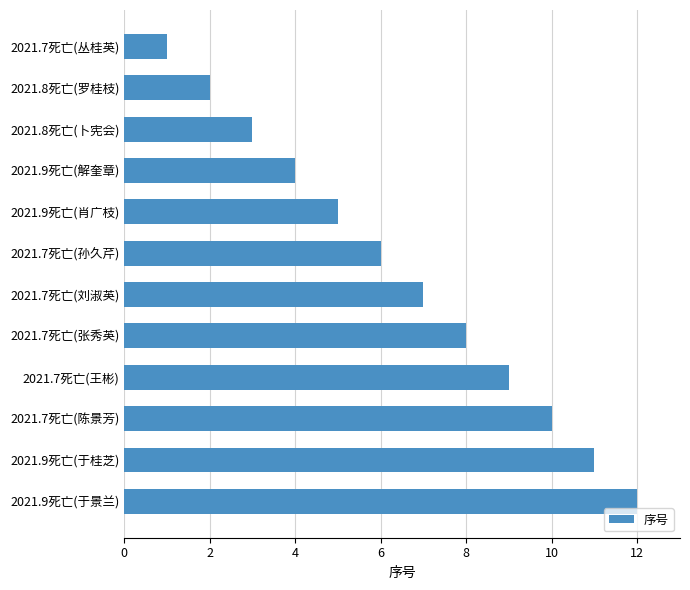

What is the greatest value displayed?

12